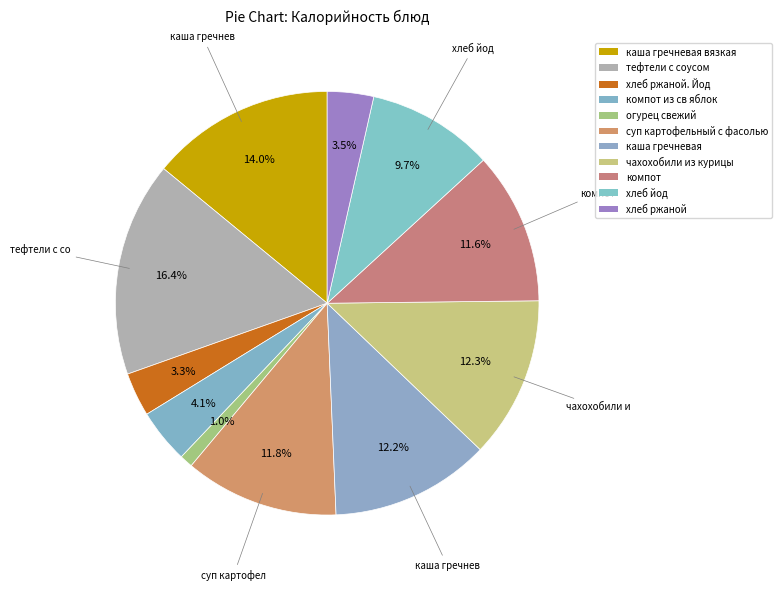

How many segments does this pie chart have?

11